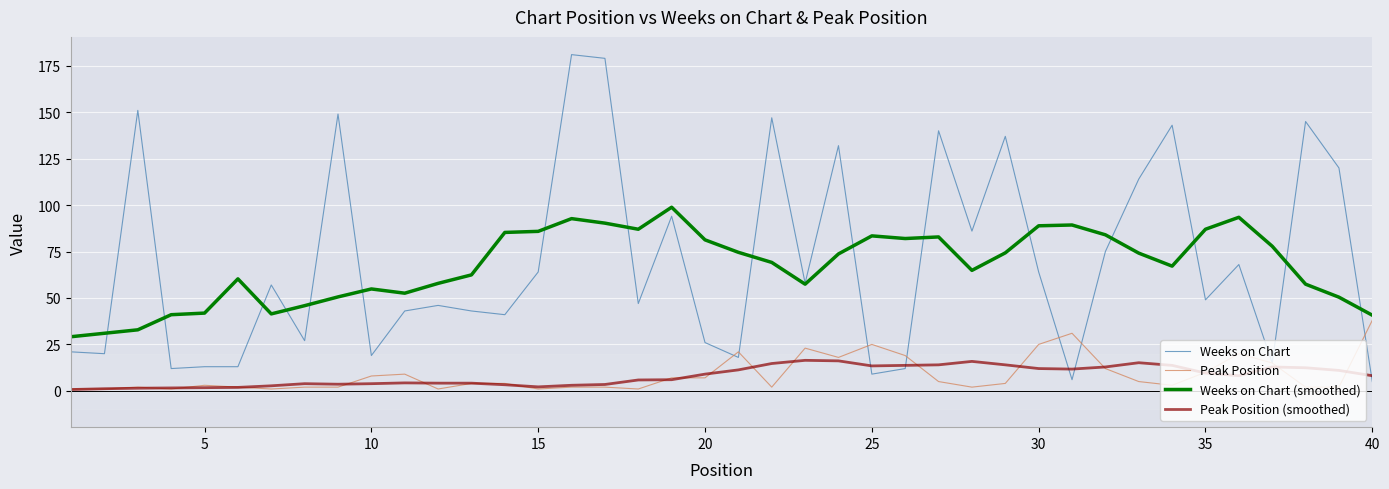

Which series has the largest range (max minus min)?

Weeks on Chart